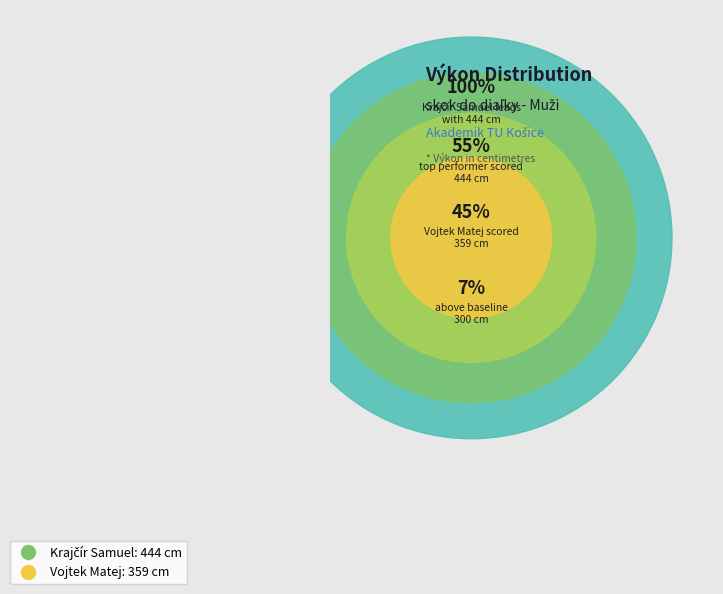

How many slices are in this pie chart?

2